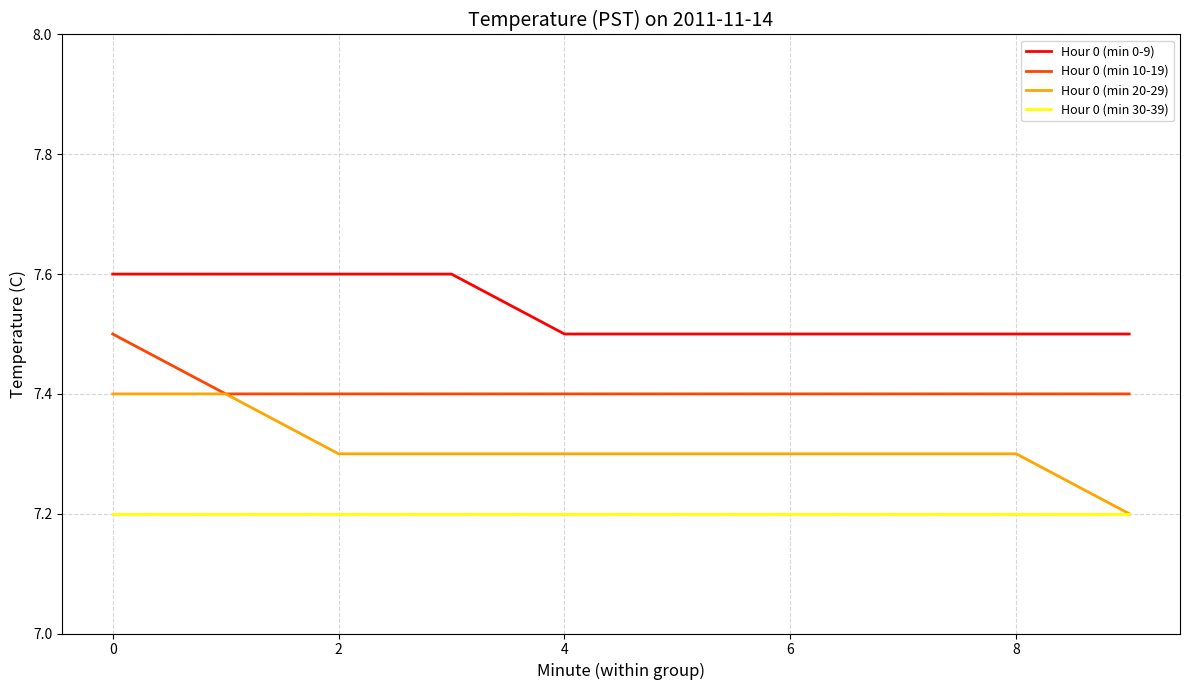

True or false: Hour 0 (min 30-39) and Hour 0 (min 0-9) cross at least once.

False